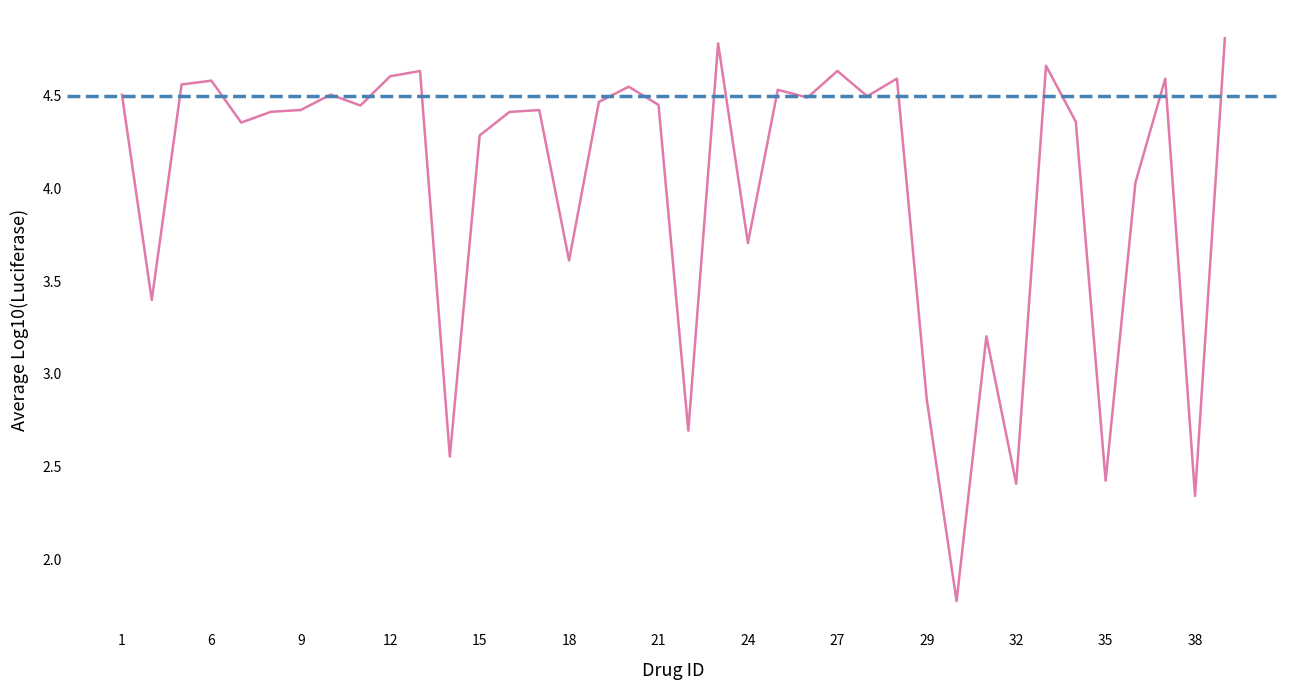

Where is the first local maximum?

6